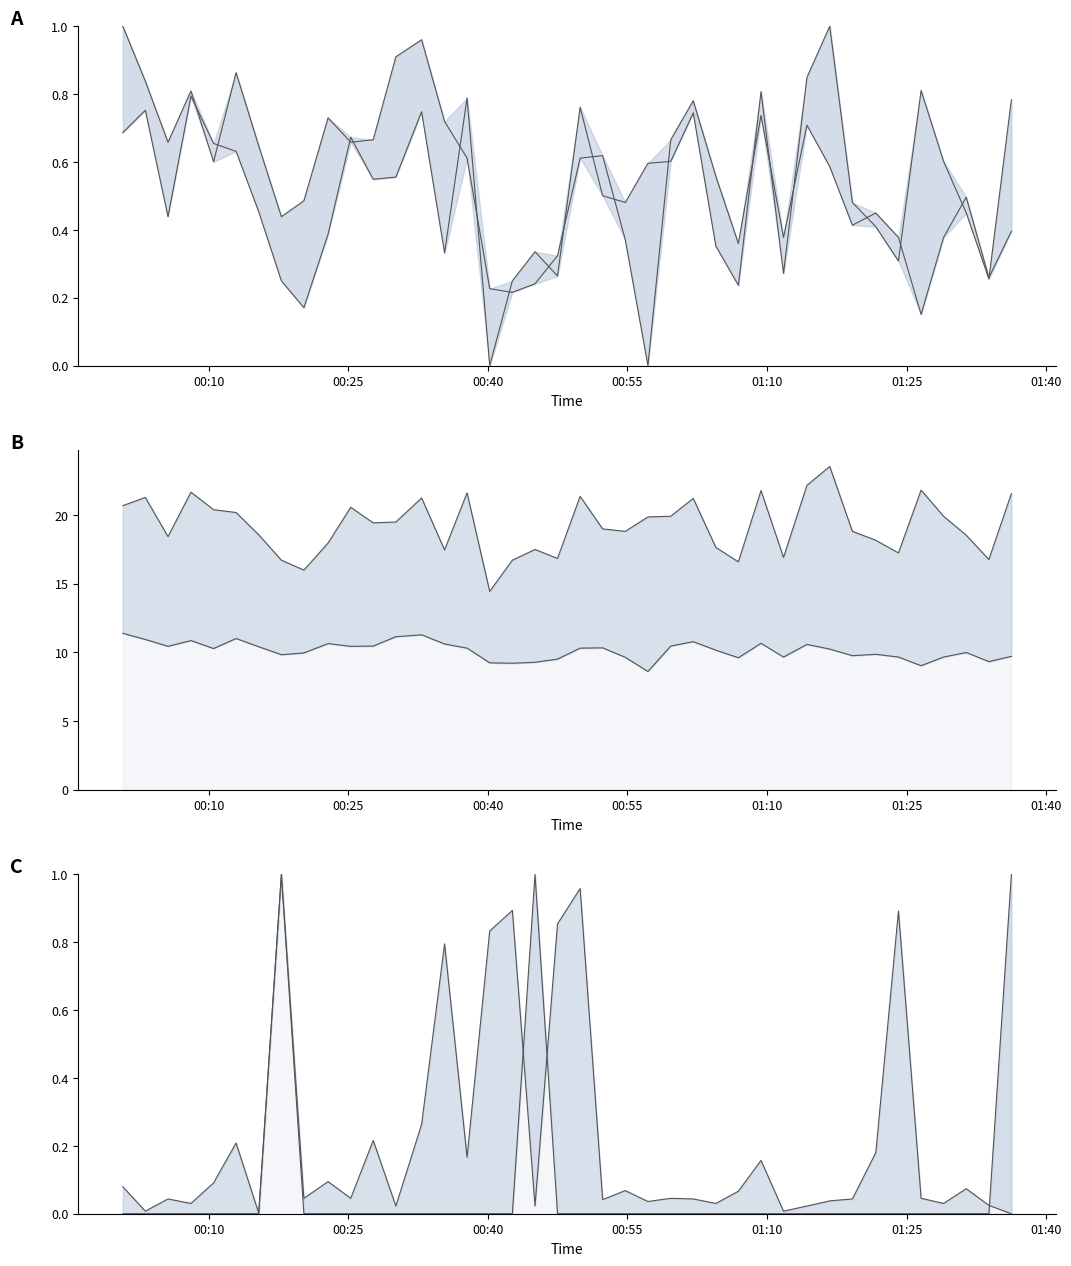

Does the chart have visible grid lines?

No